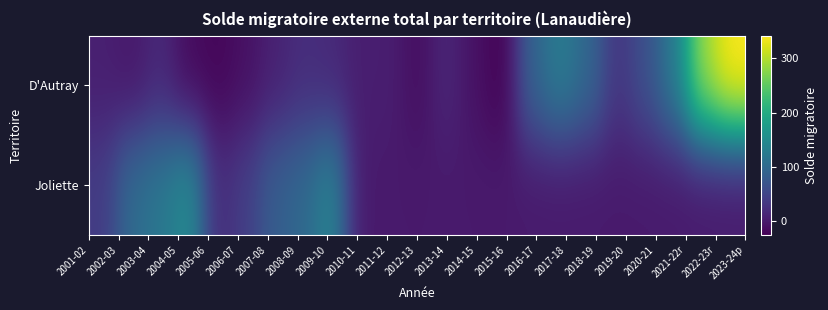

What is the greatest value displayed?

342